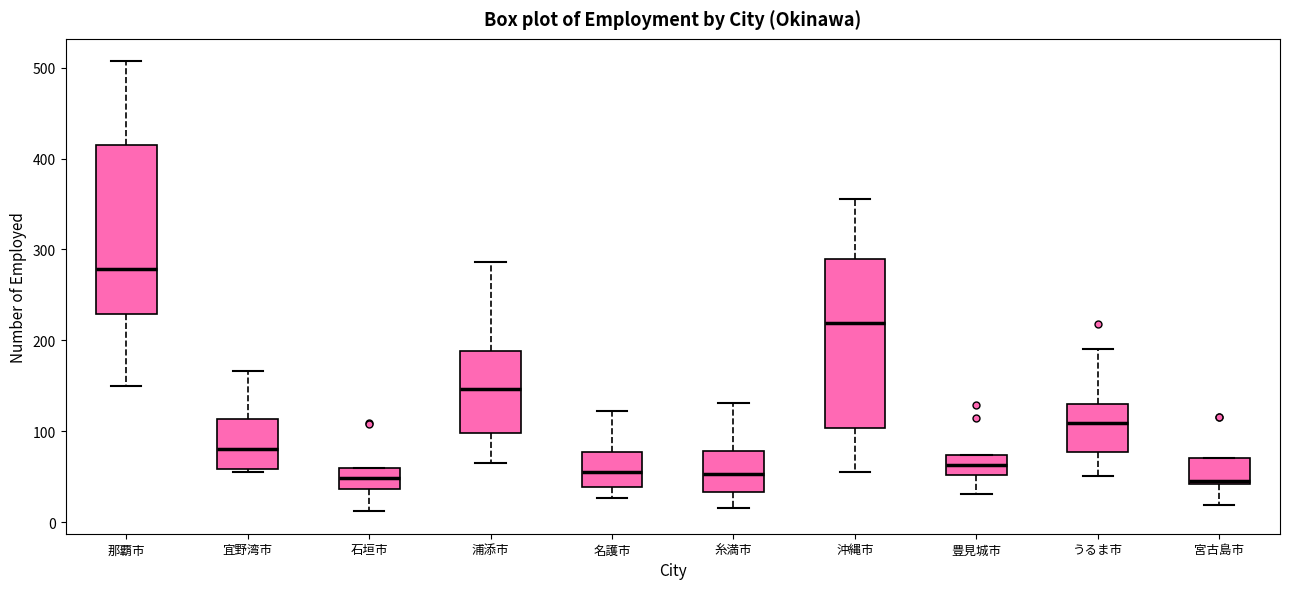

Reading left to right, transcribe this box plot: for each box, give where its median line is, the range the box spans, and where its two whiskers end, as read against the y-axis. The values are not printed on the chart, so give them approximately, as read against the axis.

那覇市: median 280, box 230 to 420, whiskers 150 to 510
宜野湾市: median 80, box 60 to 110, whiskers 60 to 170
石垣市: median 50, box 40 to 60, whiskers 10 to 60
浦添市: median 150, box 100 to 190, whiskers 70 to 290
名護市: median 60, box 40 to 80, whiskers 30 to 120
糸満市: median 50, box 30 to 80, whiskers 20 to 130
沖縄市: median 220, box 100 to 290, whiskers 60 to 360
豊見城市: median 60, box 50 to 70, whiskers 30 to 70
うるま市: median 110, box 80 to 130, whiskers 50 to 190
宮古島市: median 50, box 40 to 70, whiskers 20 to 70